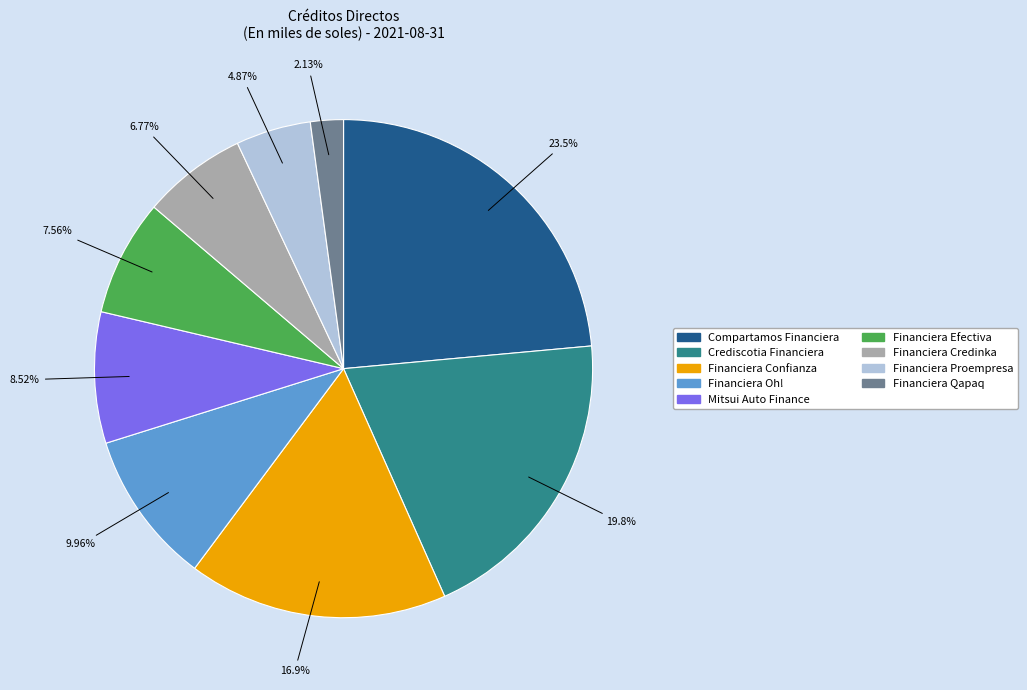

What is the total percentage of Financiera Proempresa and Financiera Credinka?

11.6%